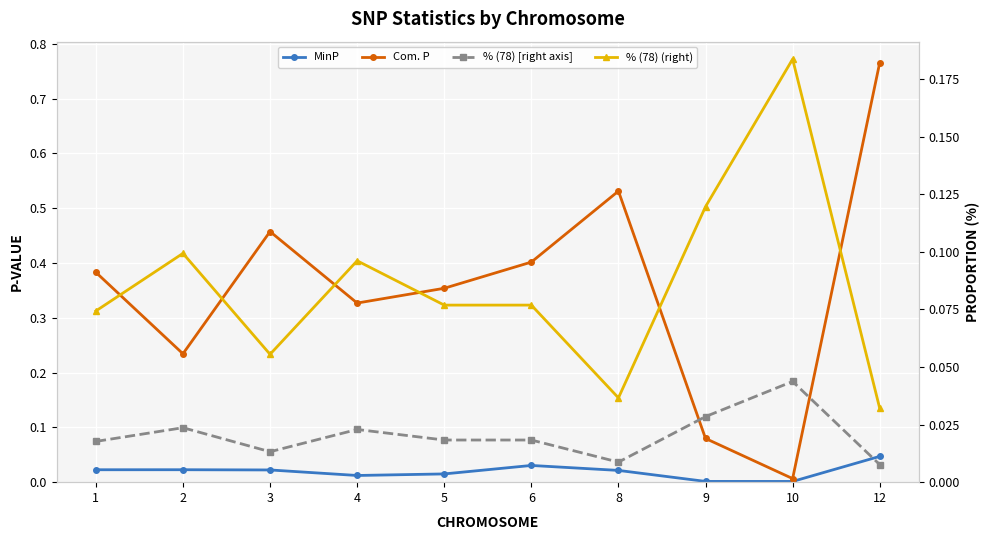

List the series in order of their peak value, highest first.

Com. P, % (78) [right axis], % (78), MinP